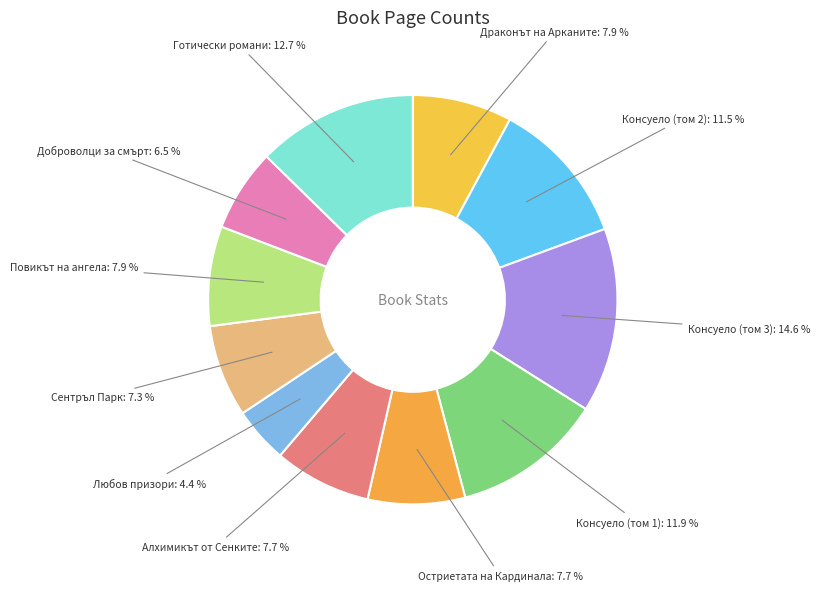

Which slice is the largest?

Консуело (том 3)